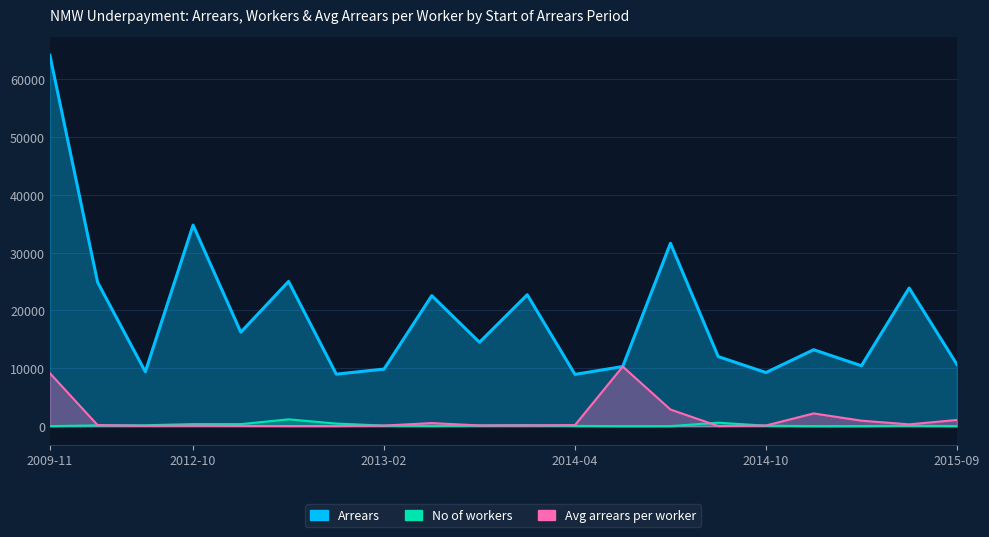

At which category is the sum across all series the highest?

2009-11